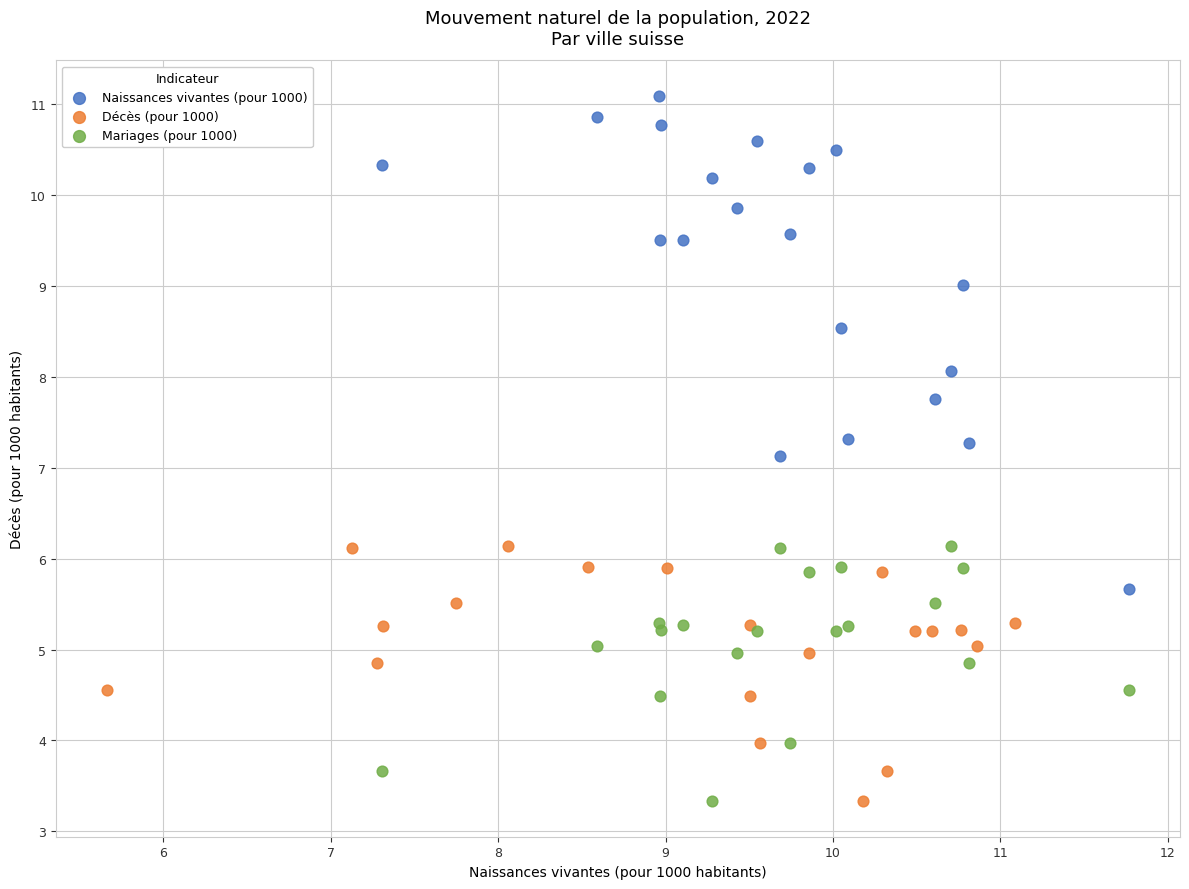

Which series has the largest Y range (max minus min)?

Naissances vivantes (pour 1000)